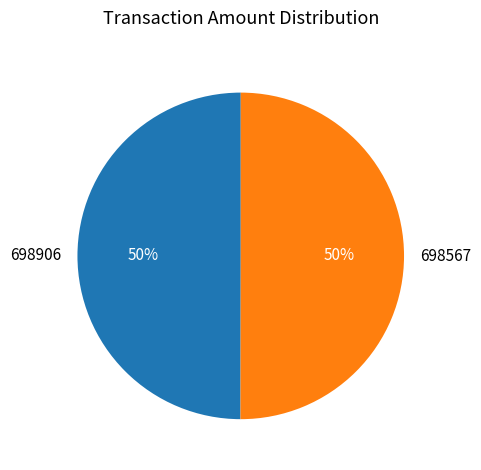

To the nearest percent, what is the combined percentage of 698906 and 698567?

100%